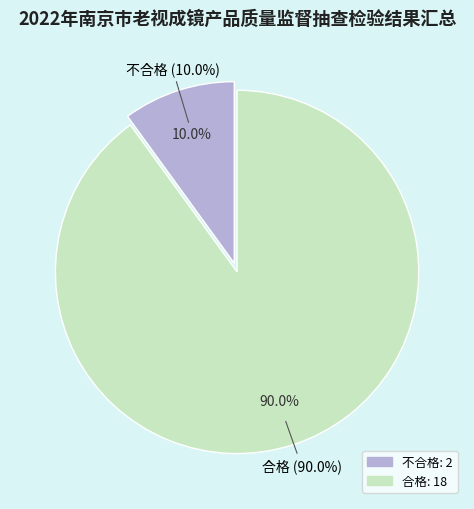

Which category has the biggest portion of the pie?

合格